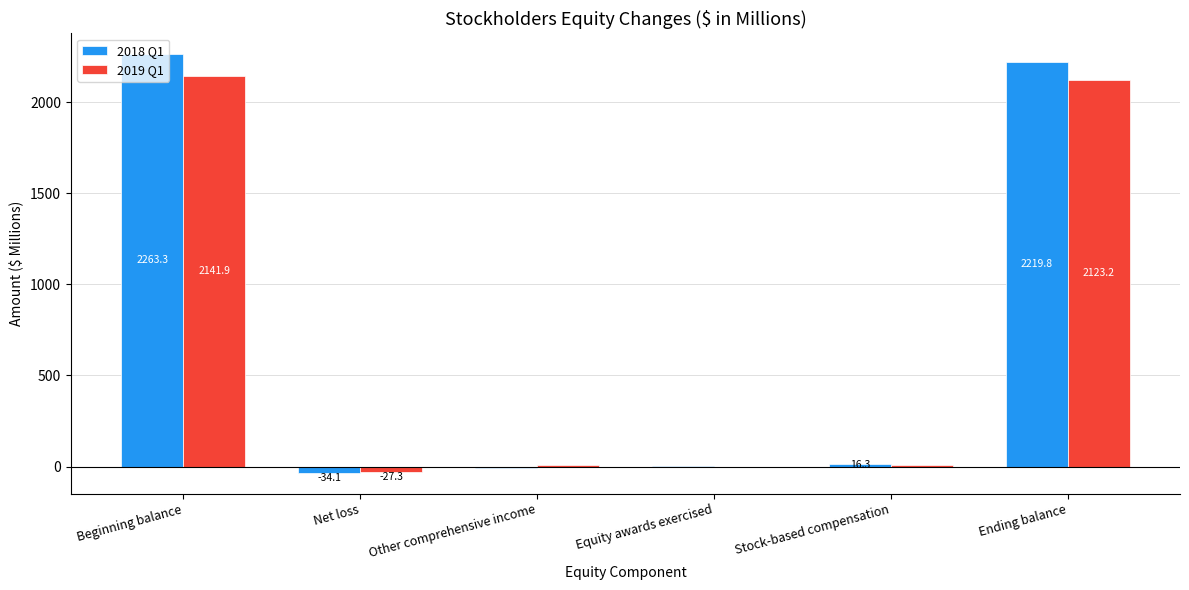

What is the total value across all series at Stock-based compensation?

22.4